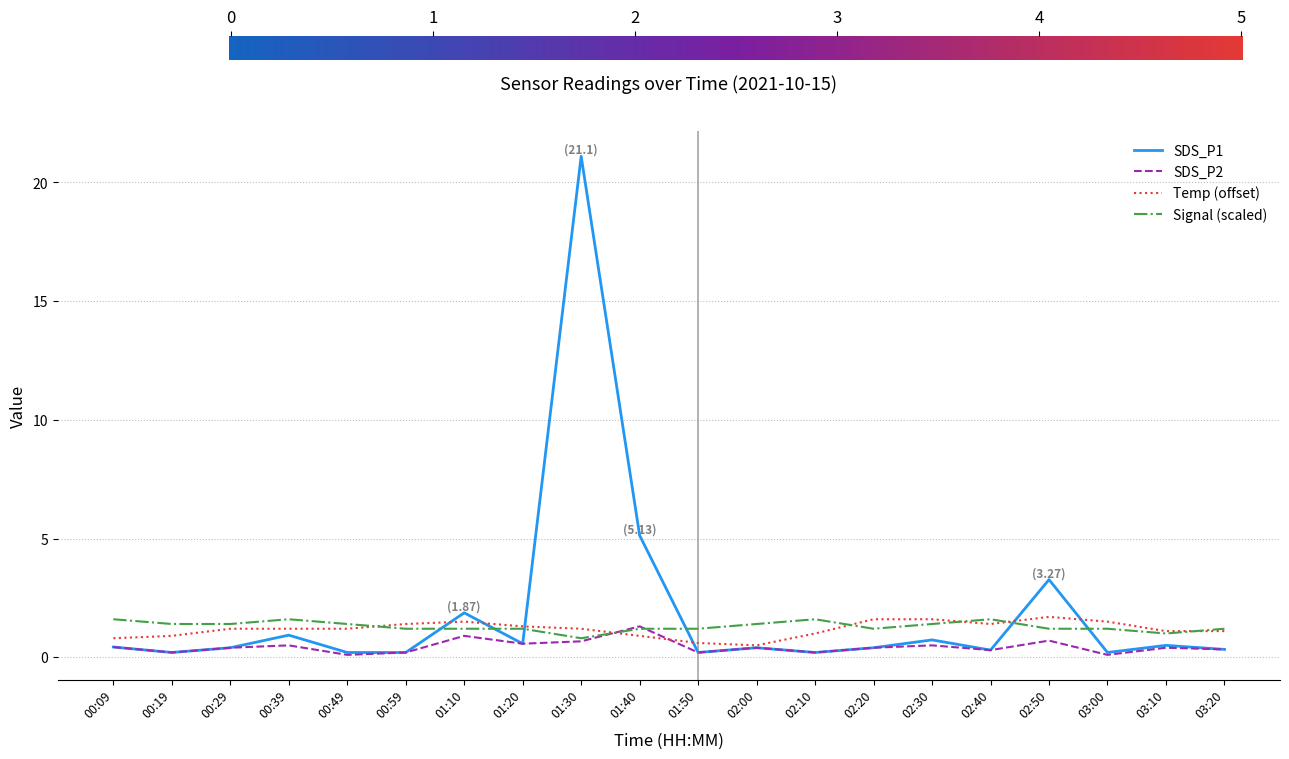

At which category is the sum across all series the highest?

01:30